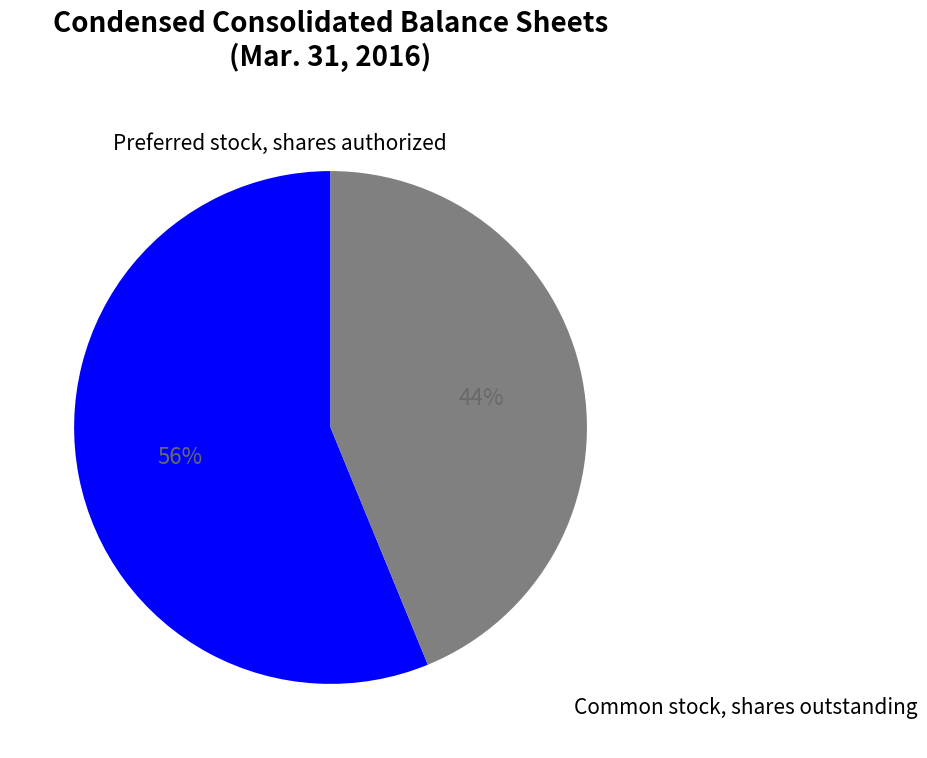

To the nearest percent, what is the difference between the largest and smallest slice percentages?

12%